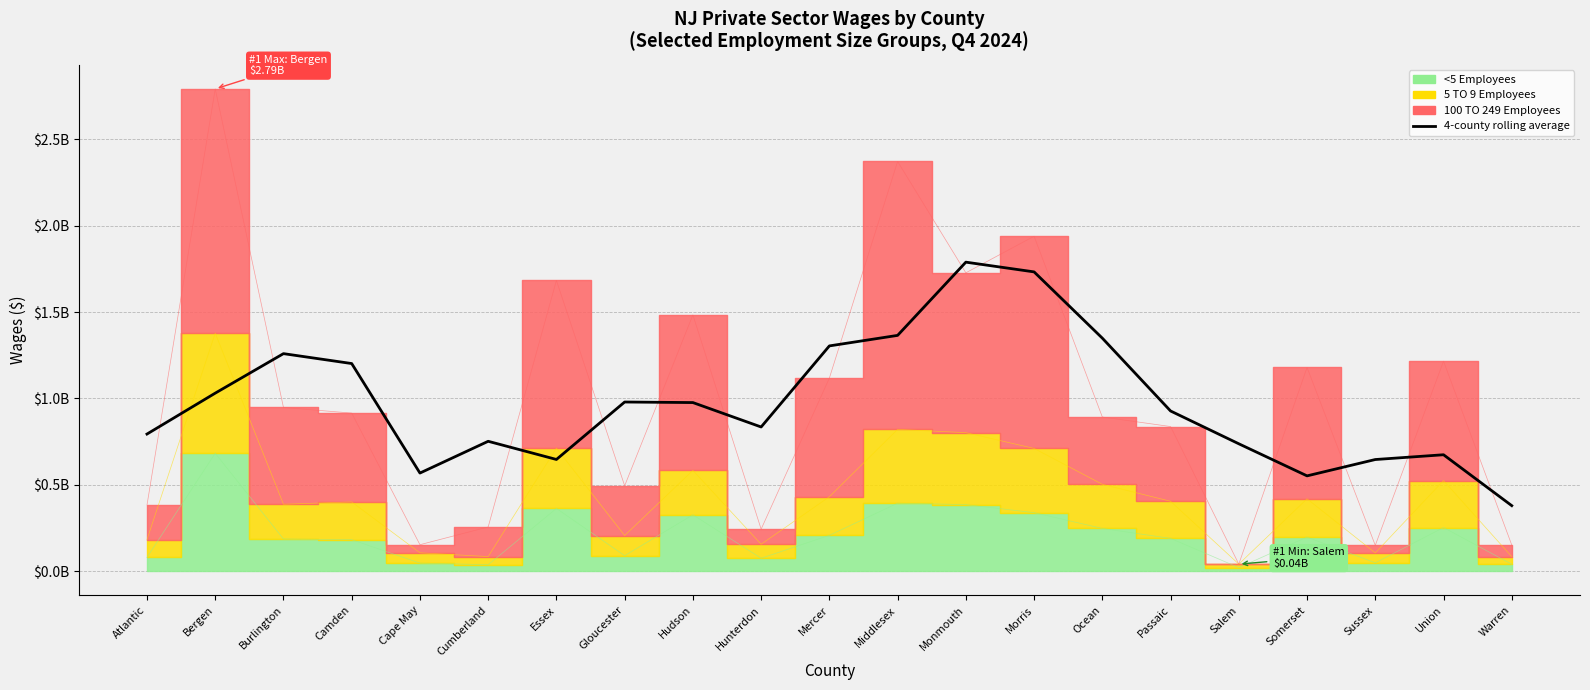

What is the average value?

975917182.4